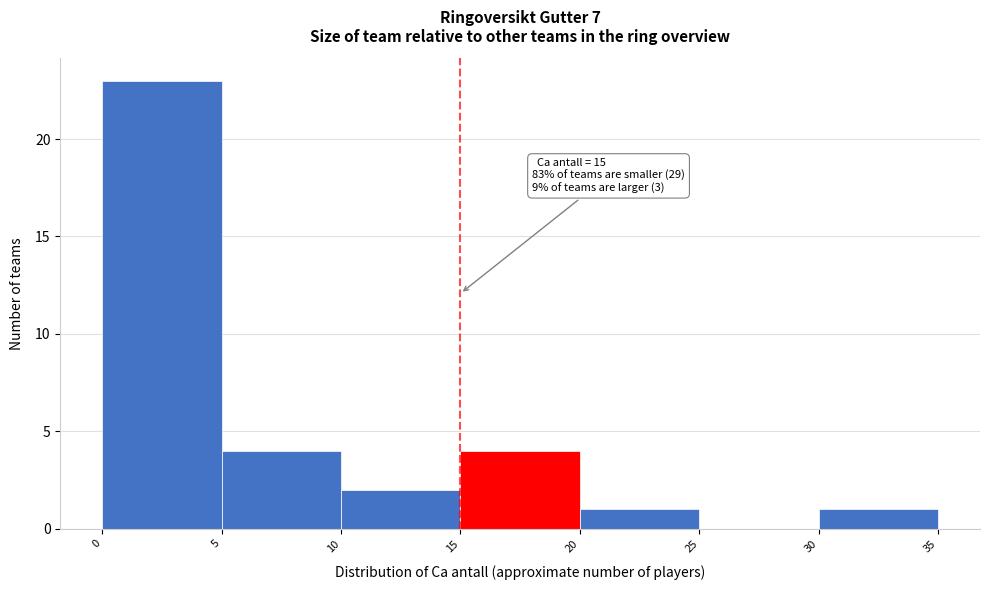

Over which range of the x-axis is the bar tallest?

0 to 5